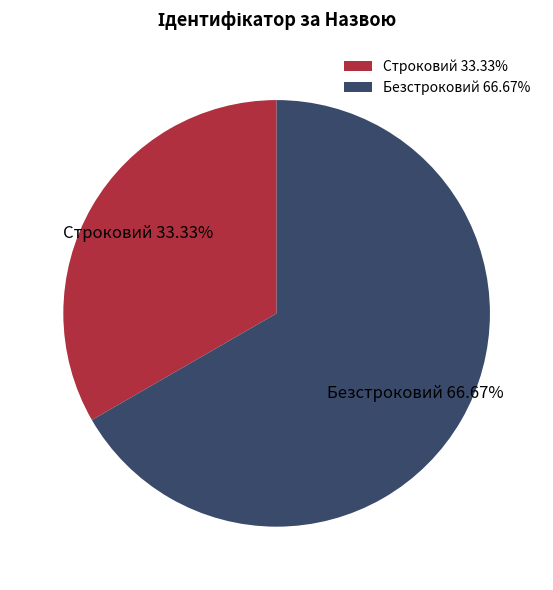

To the nearest percent, what percentage of the pie is Безстроковий?

67%